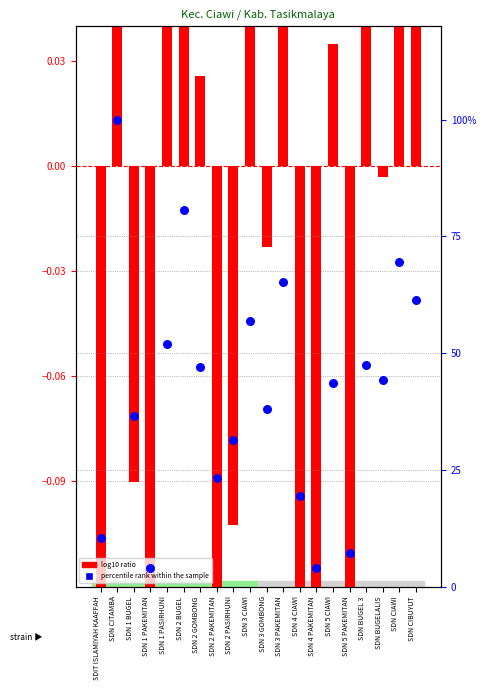

Which series contains the highest Y value?

percentile rank within the sample